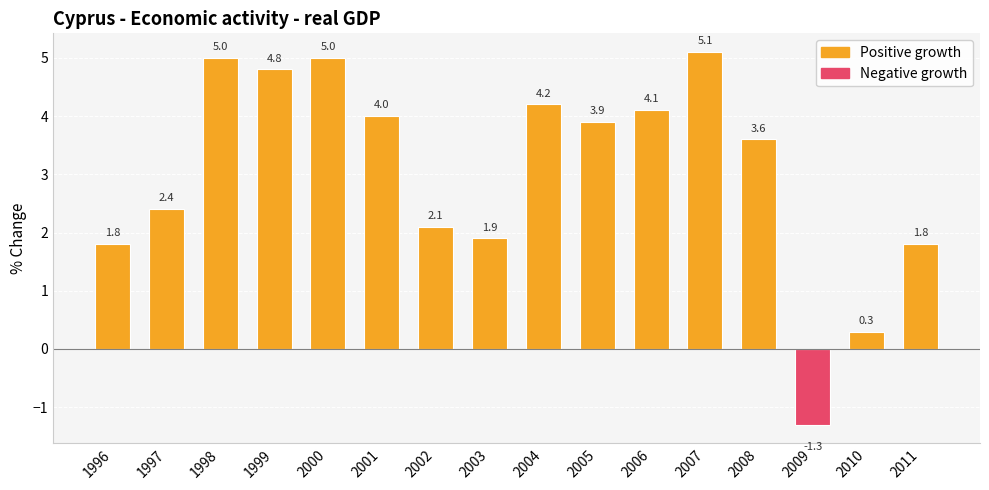

Are the bars horizontal?

No